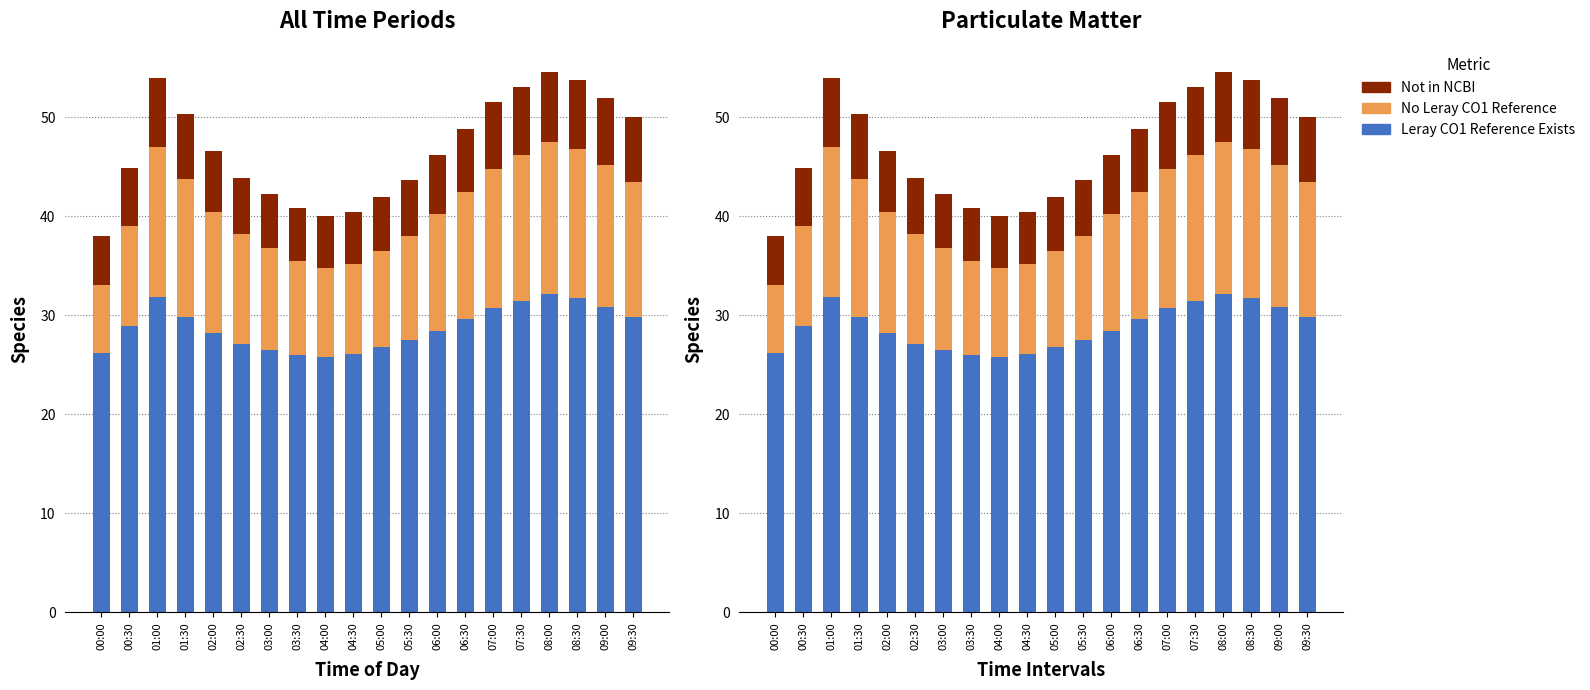

What is the value of the No Leray CO1 Reference bar at the 14th from the left?

12.9